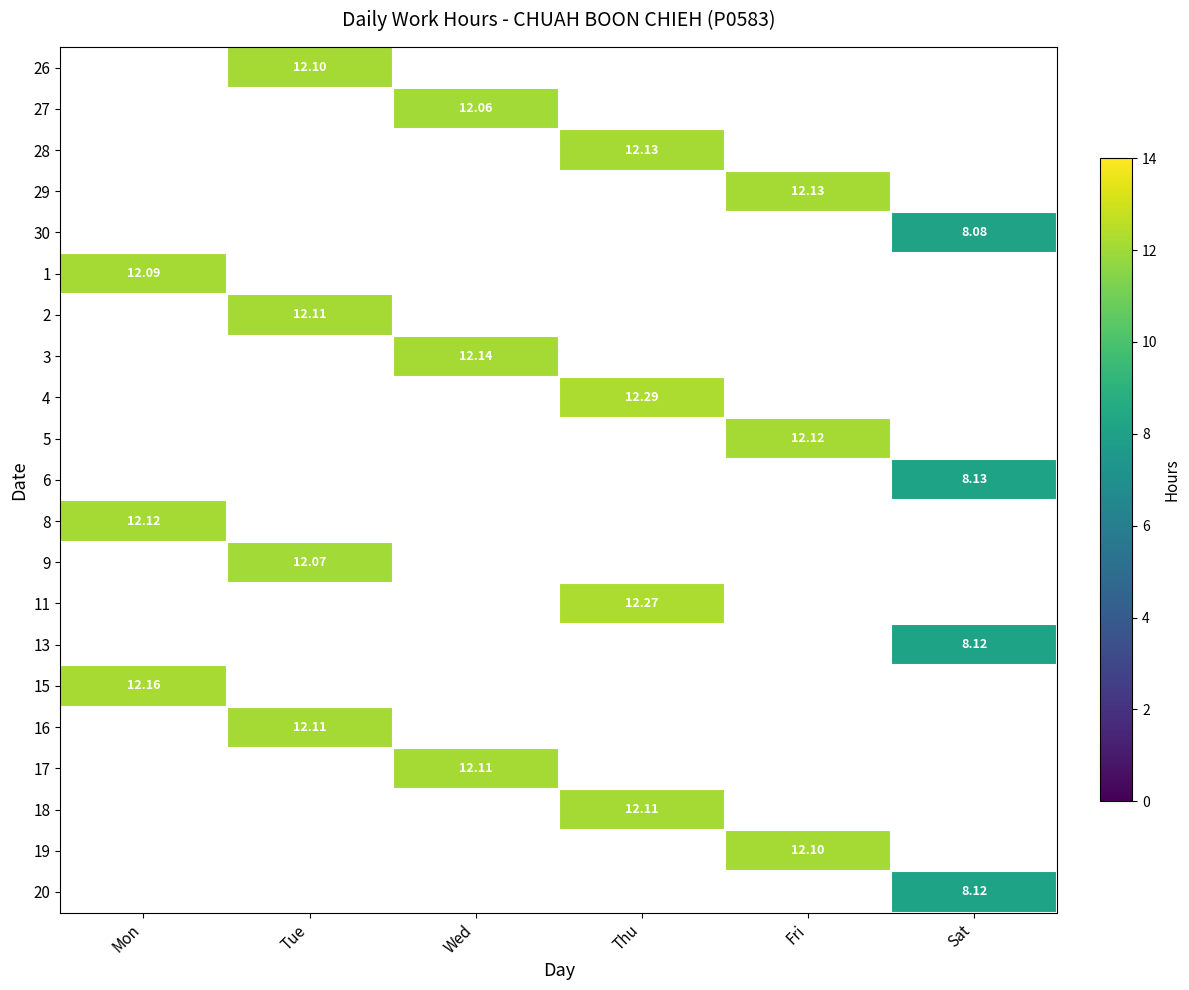

How many values in 1 are above zero?

1